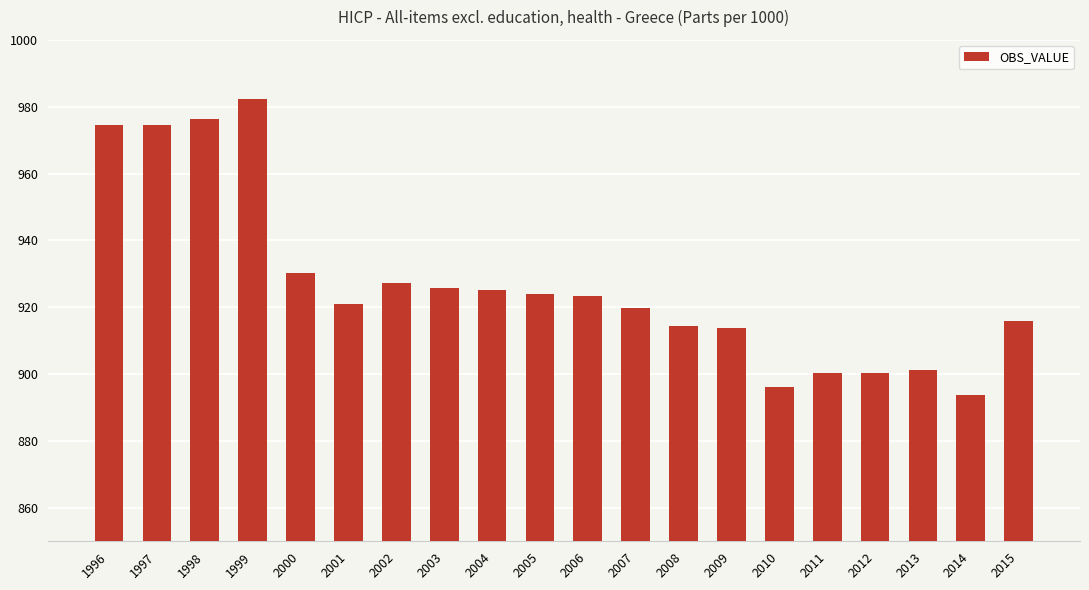

Does the chart contain stacked bars?

No